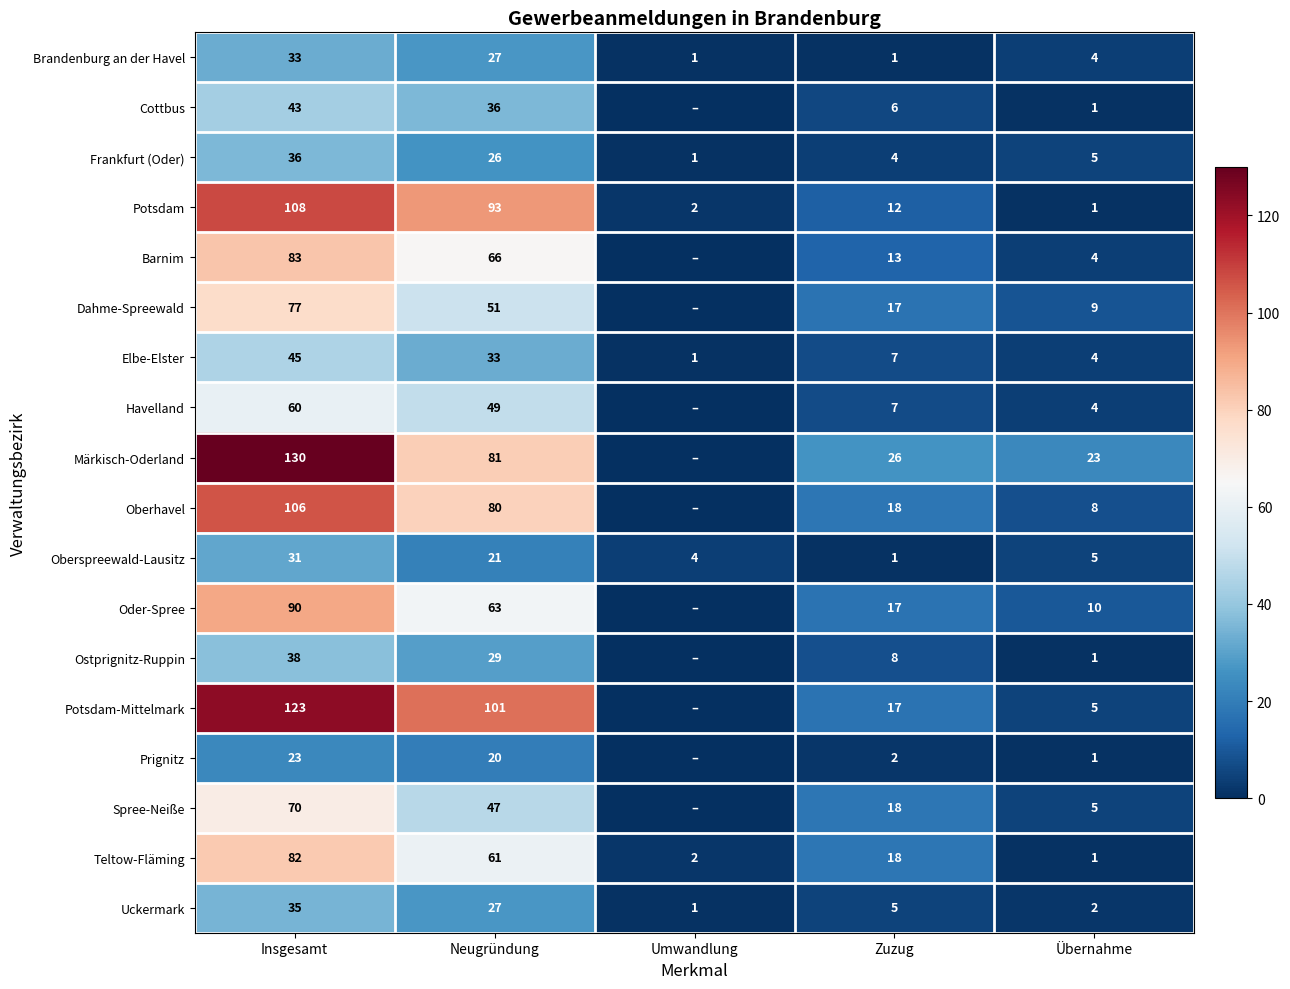

At which label is Teltow-Fläming closest to 41?

Neugründung